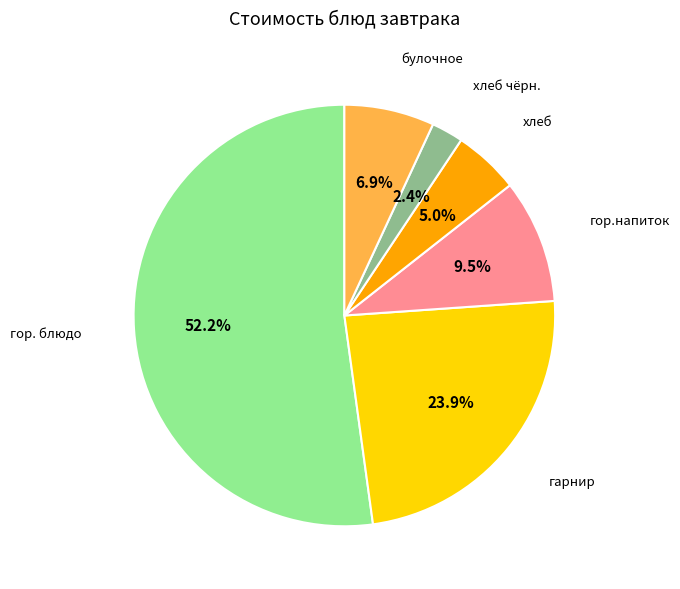

Is there any slice that represents more than half of the pie?

Yes